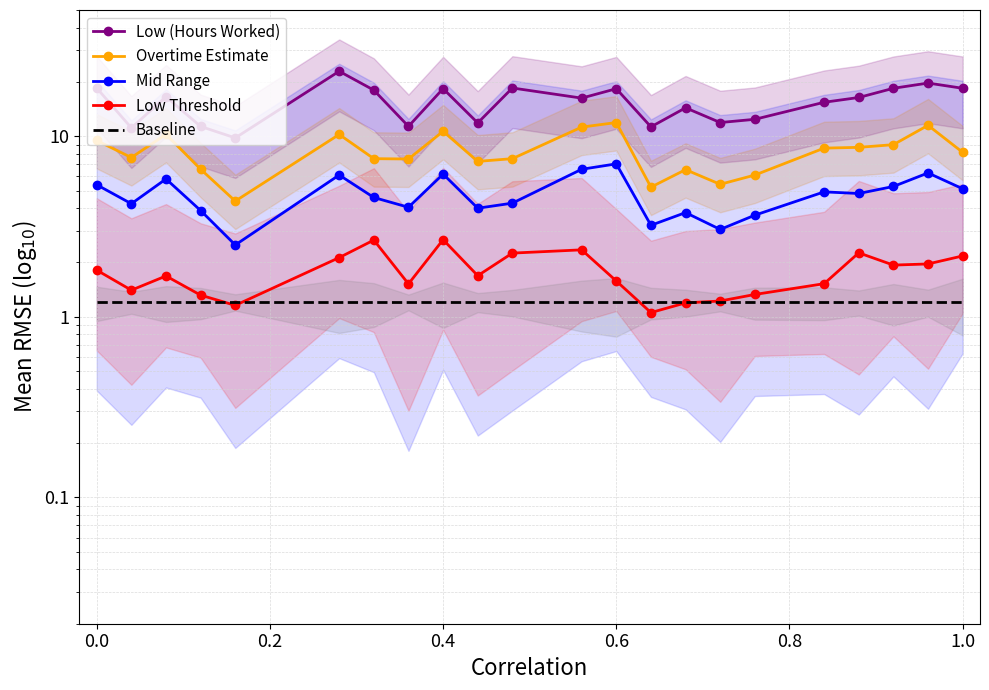

Which series has the largest range (max minus min)?

Low (Hours Worked)